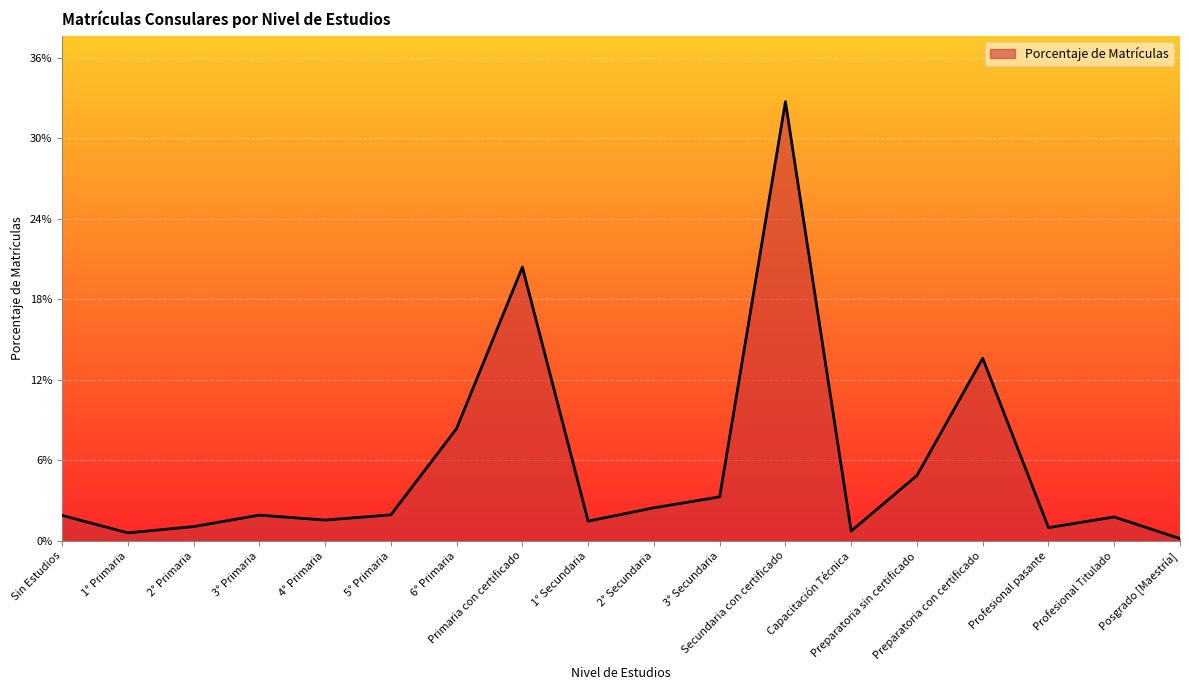

Where is the first local minimum?

1° Primaria